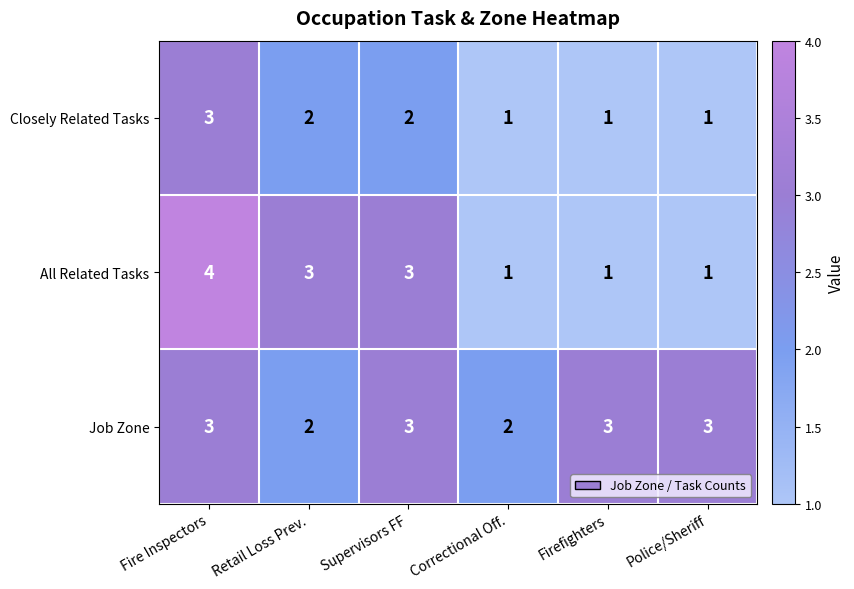

Reading left to right, transcribe all the data shown in this chart.

Closely Related Tasks: 3	2	2	1	1	1
All Related Tasks: 4	3	3	1	1	1
Job Zone: 3	2	3	2	3	3